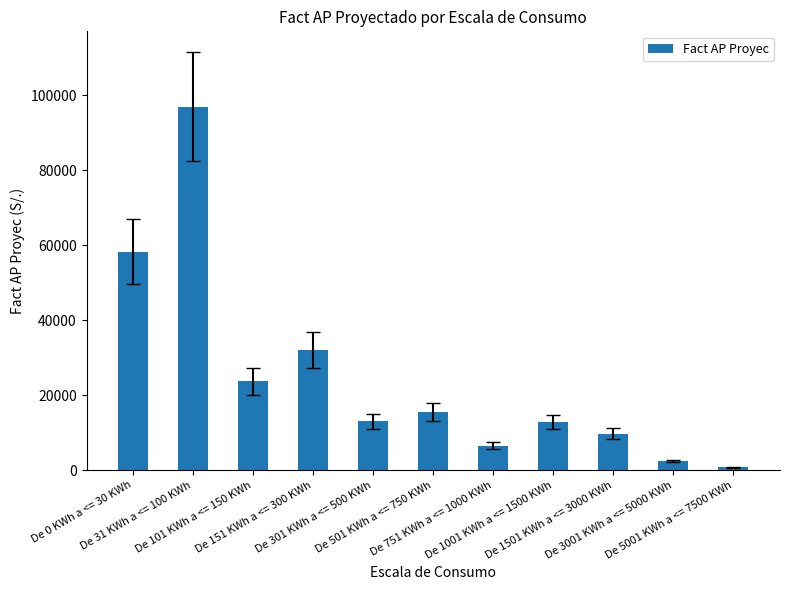

What is the sum of all values?

271798.2